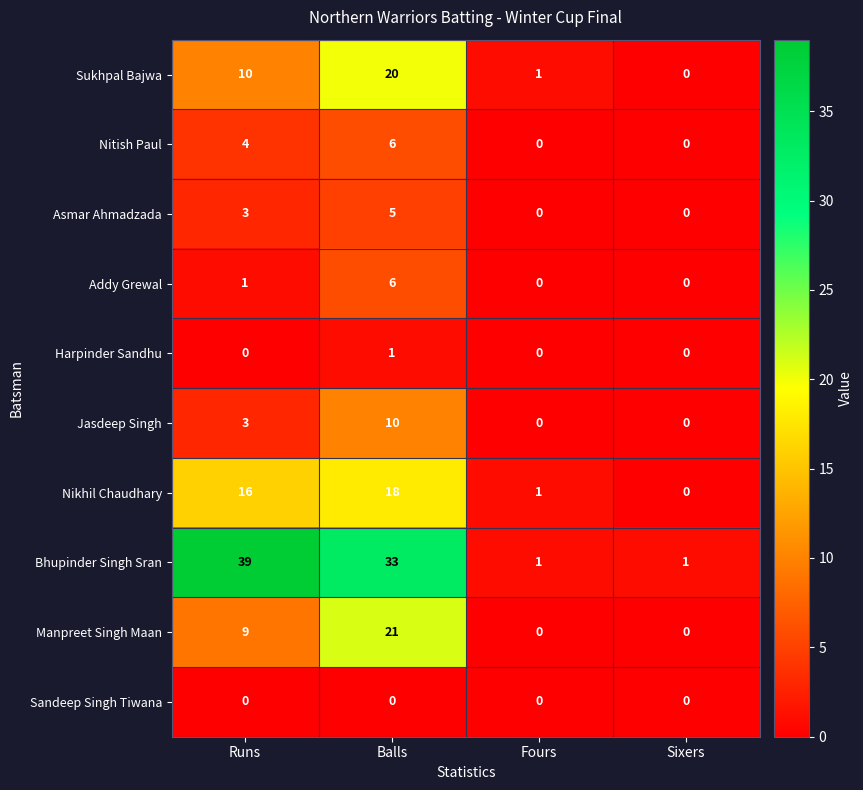

At which category does the chart reach its peak across all series?

Runs